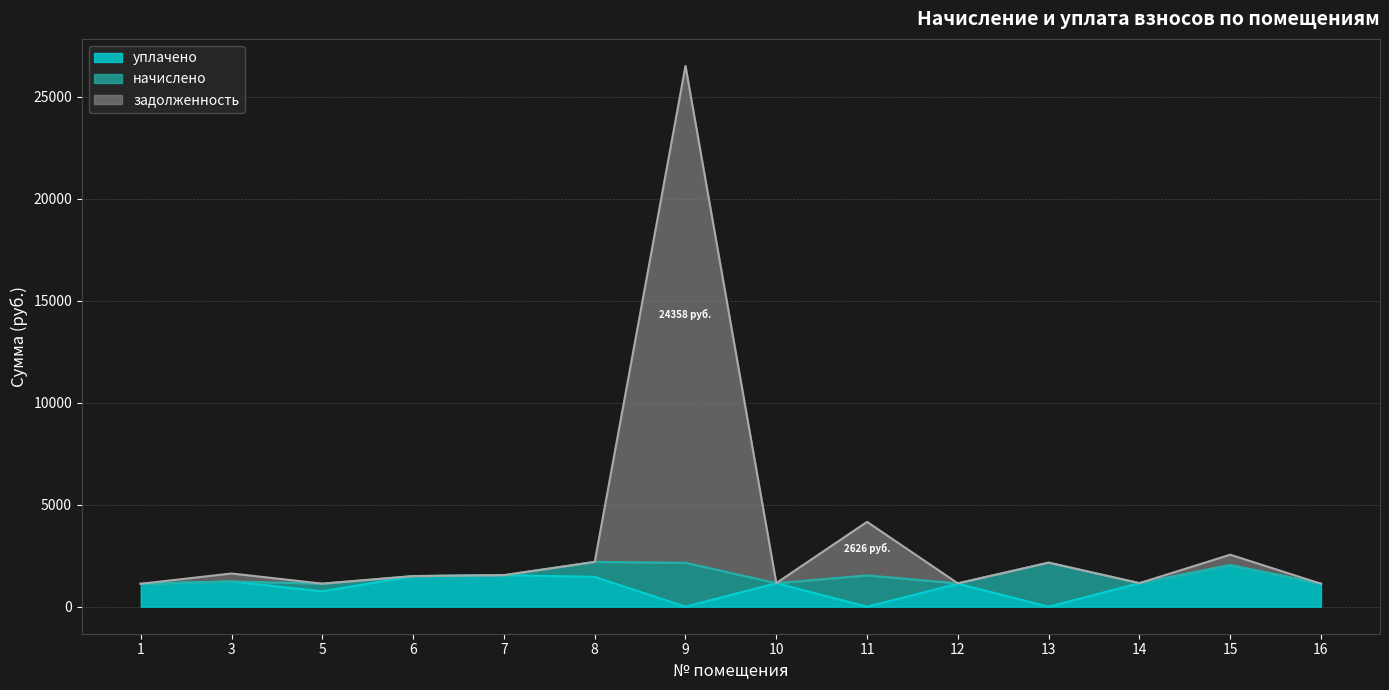

What is the total value across all series at 10?

2309.6